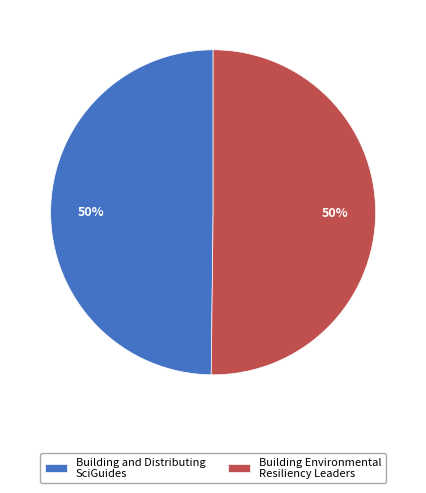

To the nearest percent, what percentage of the pie is Building Environmental Resiliency Leaders?

50%